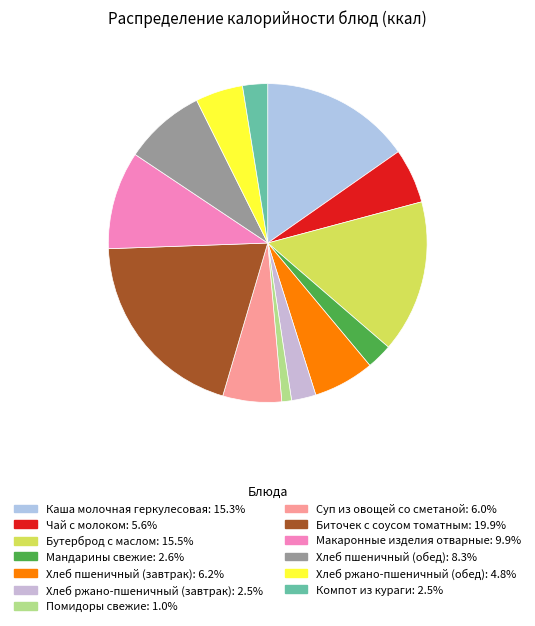

Which category has the biggest portion of the pie?

Биточек с соусом томатным